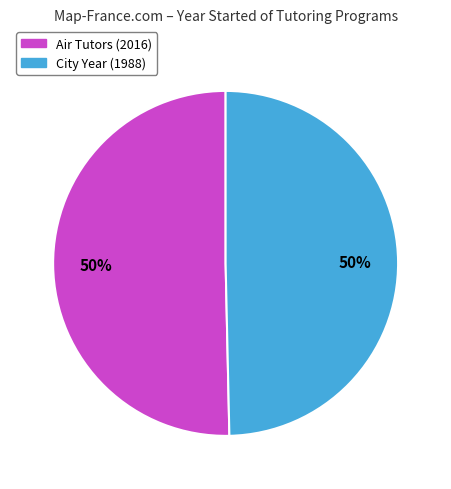

To the nearest percent, what percentage of the pie is City Year?

50%